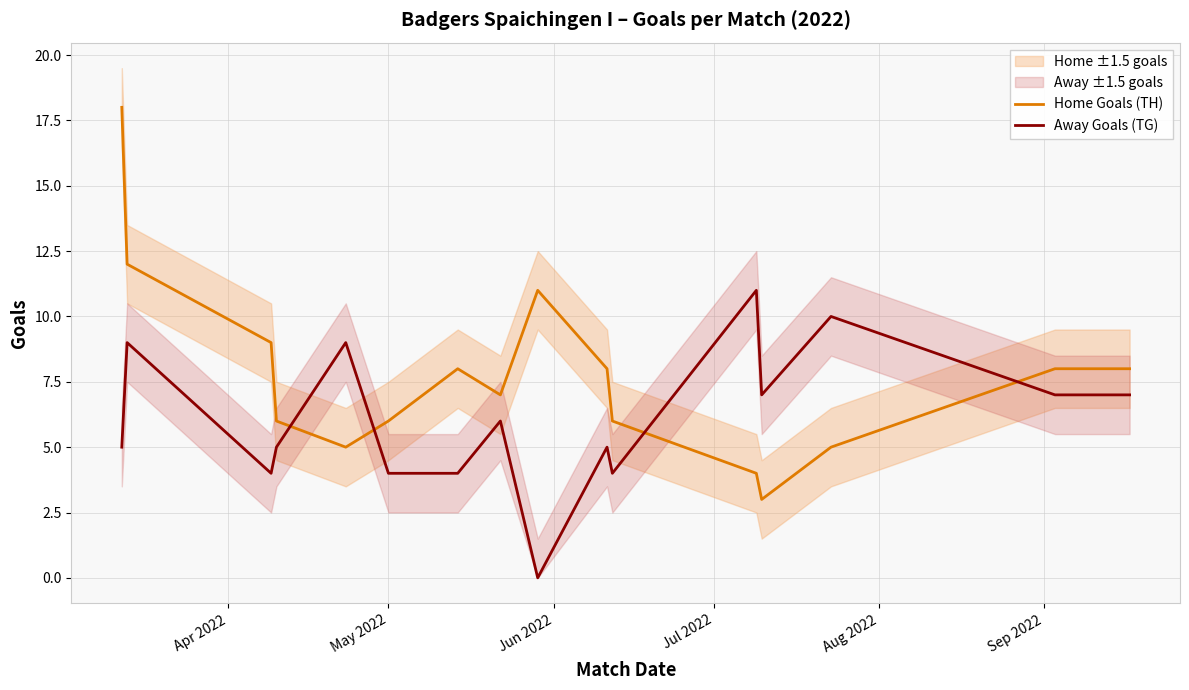

True or false: Home Goals (TH) and Away Goals (TG) cross at least once.

True